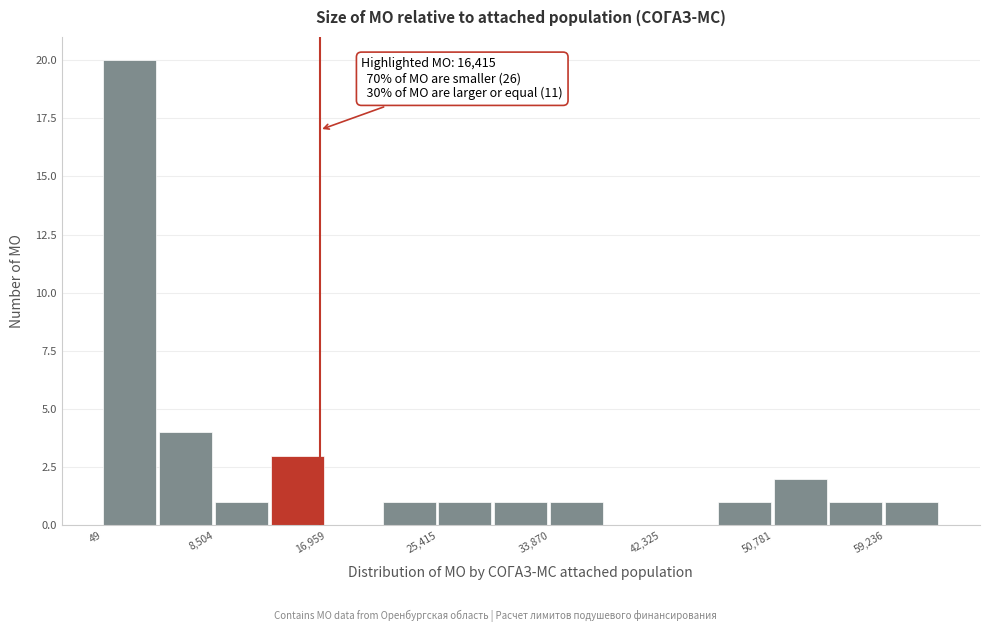

Which range on the x-axis has the tallest bar?

0 to 4000